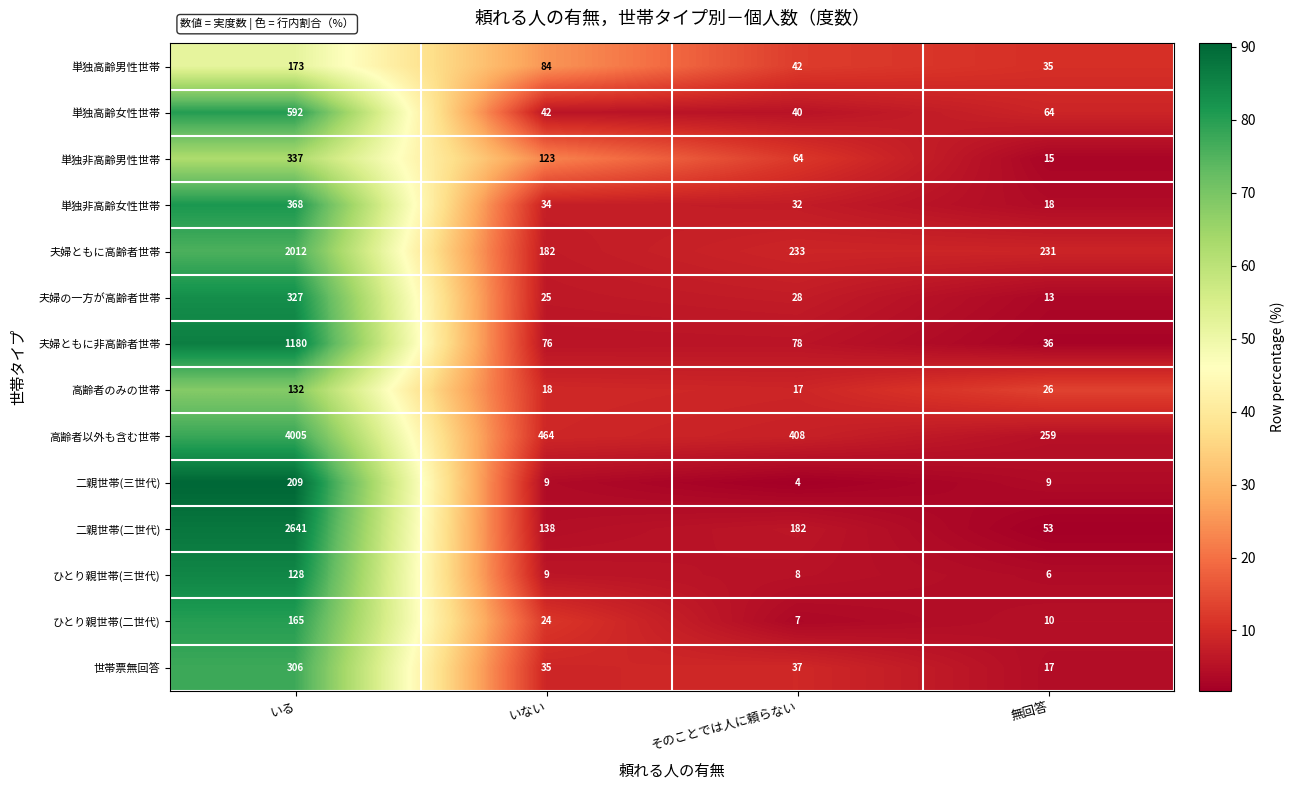

Which category has the highest value across all series?

いる